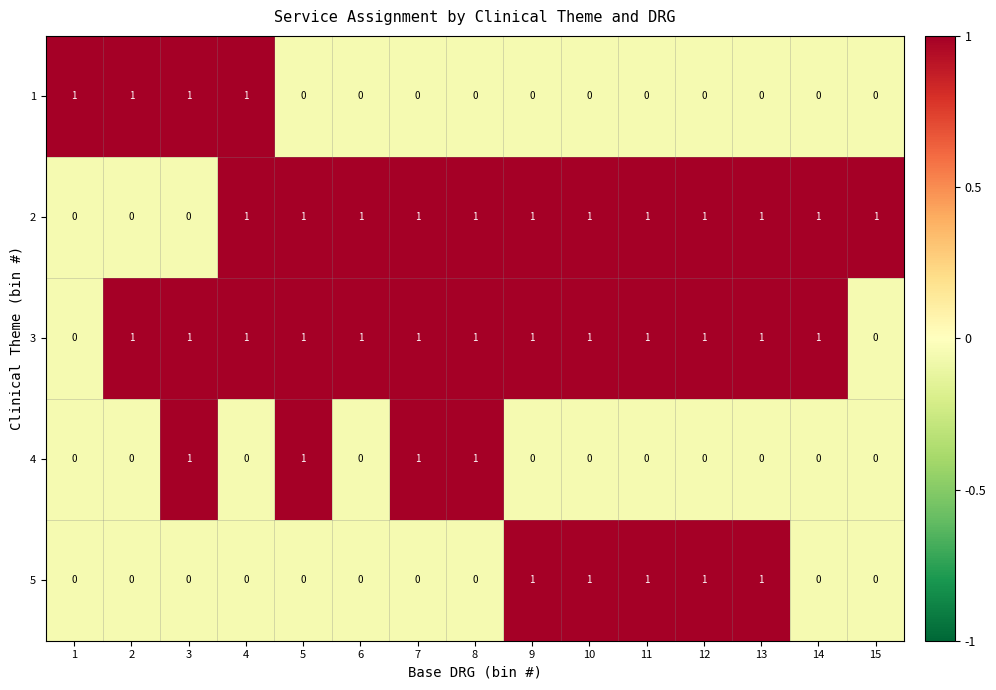

Count the number of categories in the chart.

15